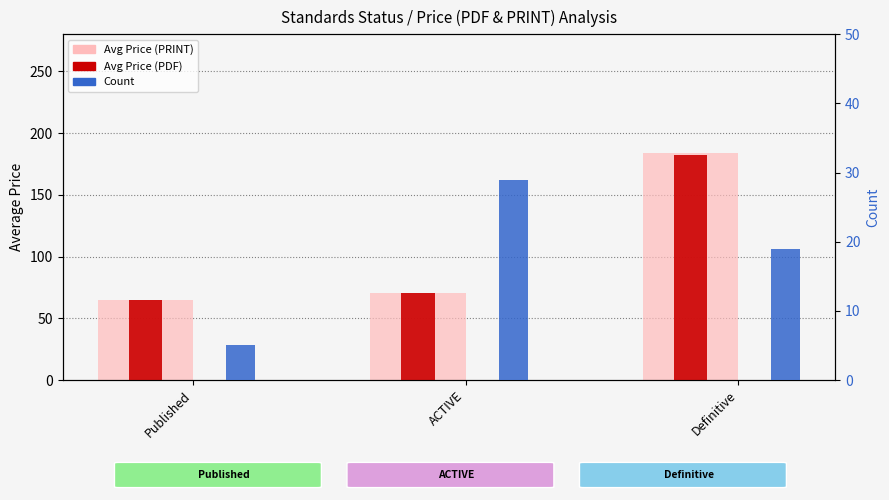

How many bars are there in each group?

3